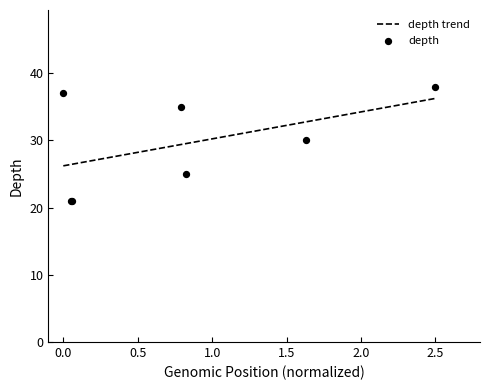

What is the minimum value for depth trend?

26.2